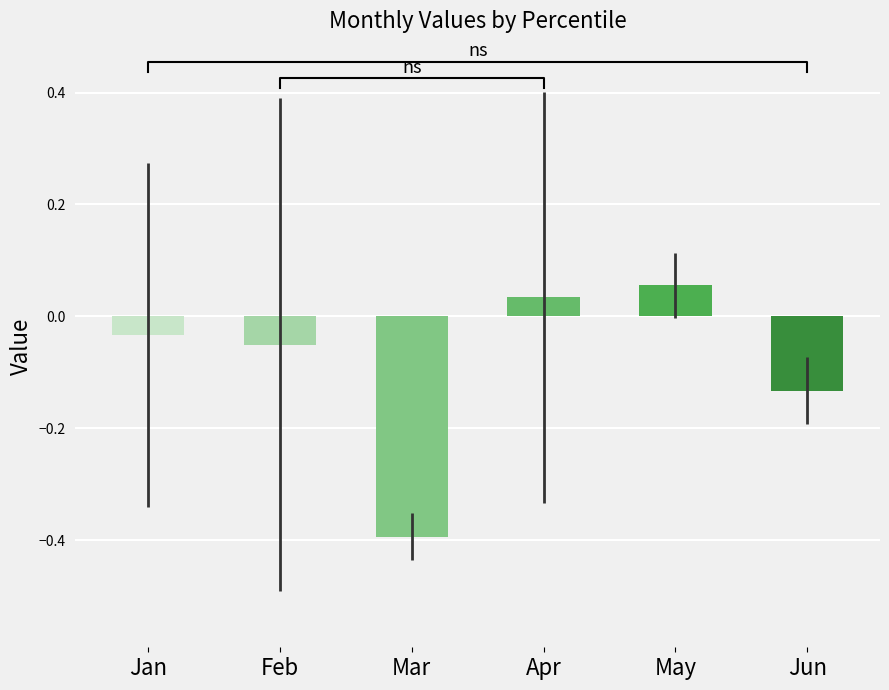

Between Jan and Jun, which is larger?

Jan